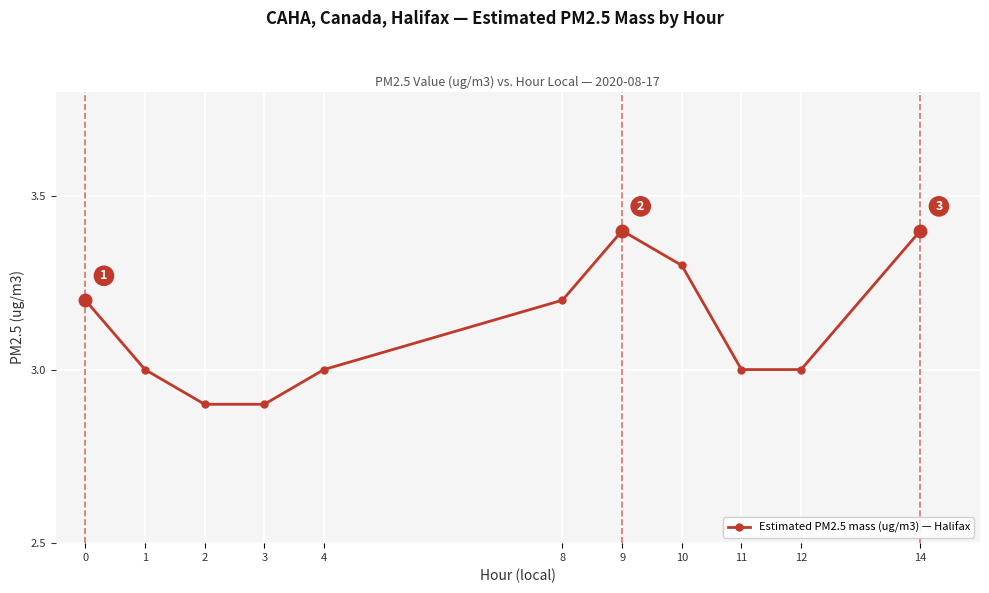

What is the change in value from 4 to 14?

+0.4